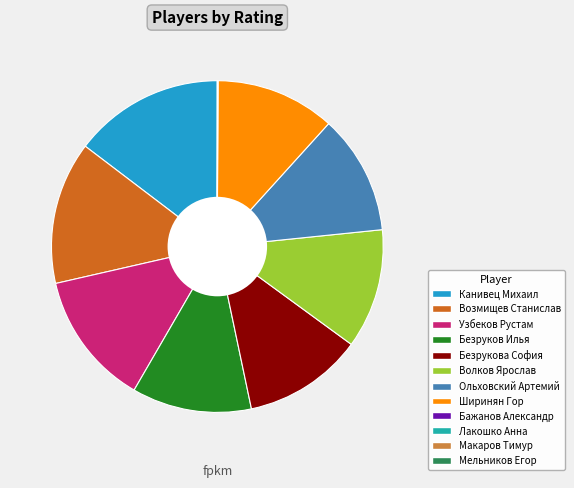

The Ольховский Артемий slice represents 12% of the pie. True or false?

True